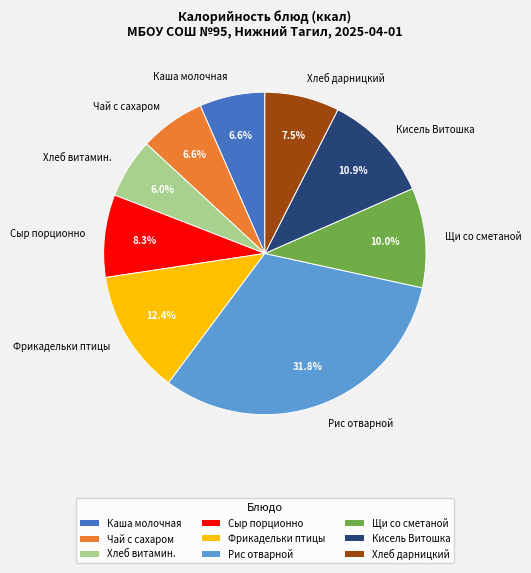

Is it true that Чай с сахаром is 7% of the pie?

True